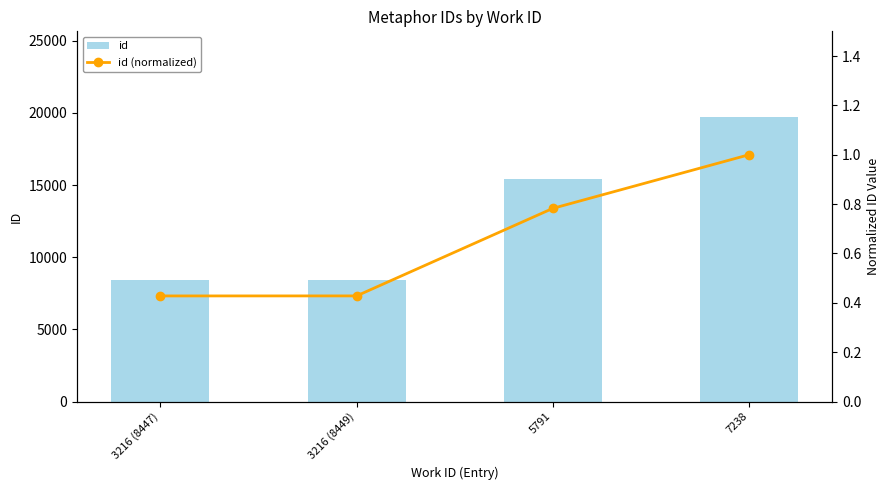

What is the greatest value displayed?

19736.0